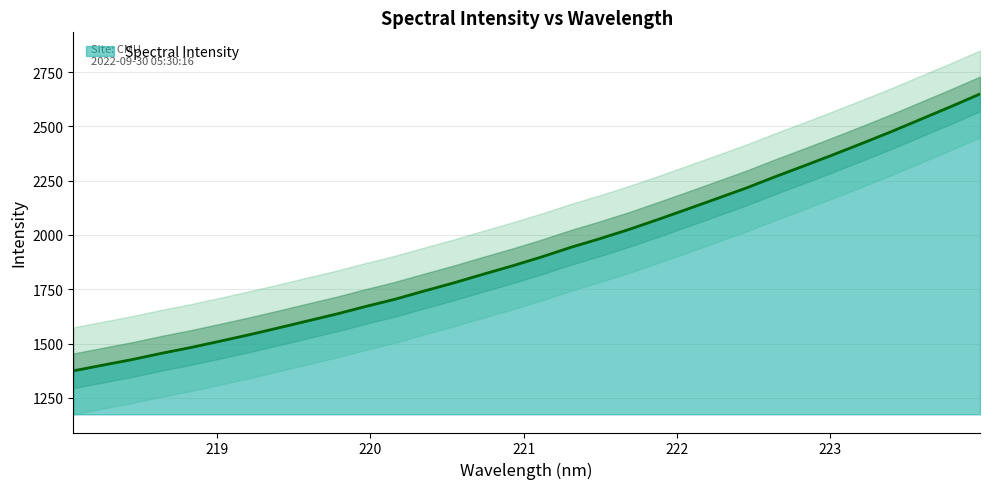

What is the label of the 28th point from the right?

218.8244